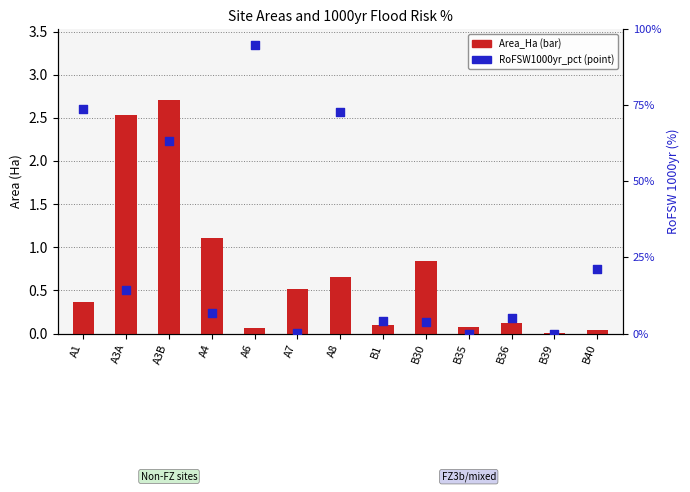

Which series contains the highest Y value?

RoFSW1000yr_pct